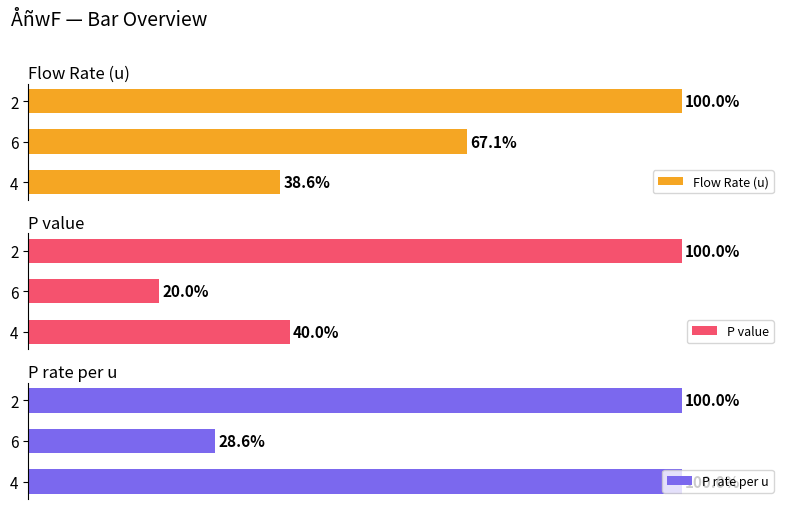

What are all the series names shown in the legend?

Flow Rate (u), P value, P rate per u